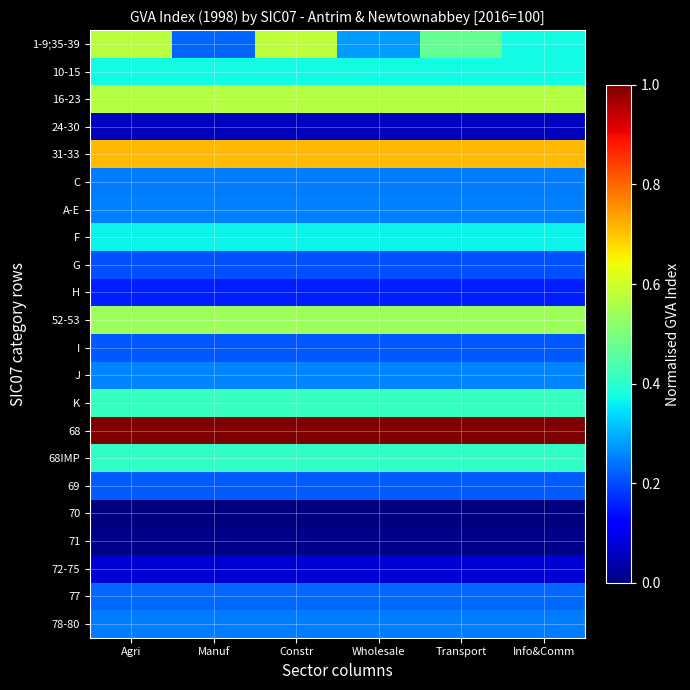

At how many categories does at least one series exceed 0?

6